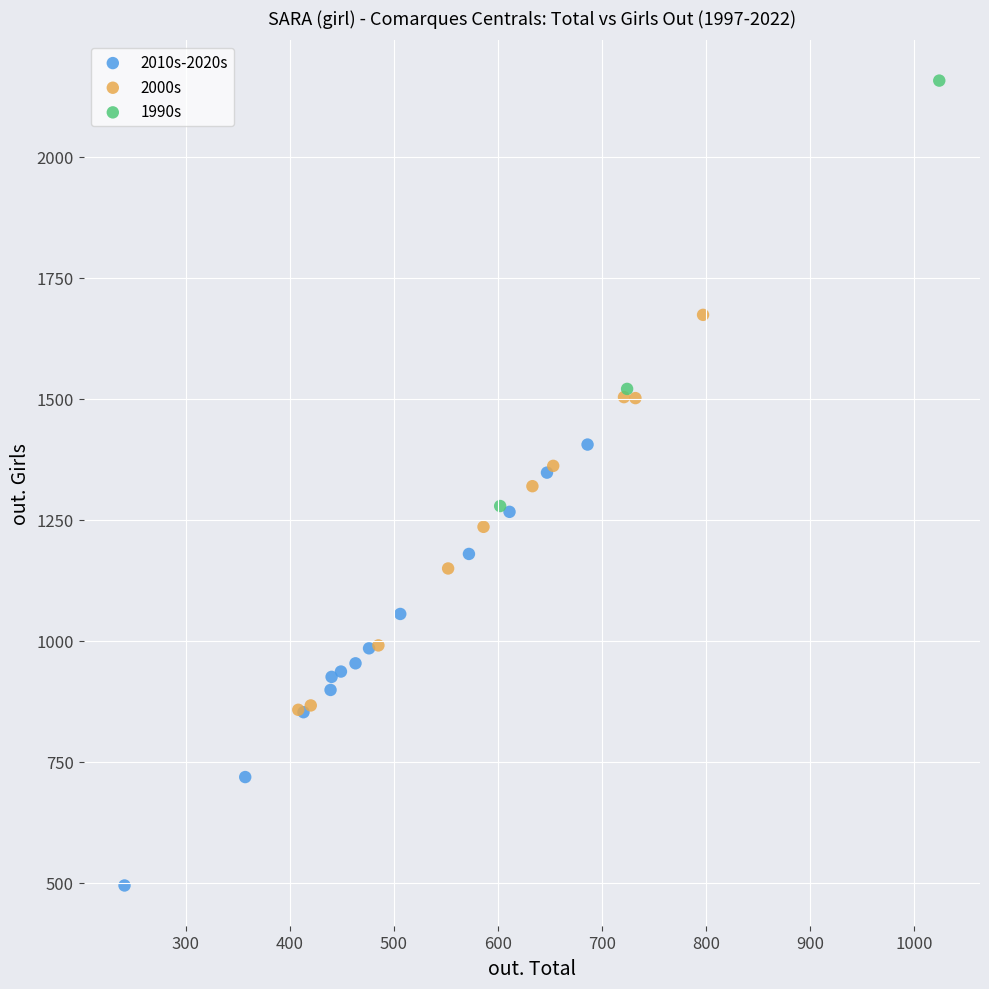

Which series contains the lowest Y value?

2010s-2020s